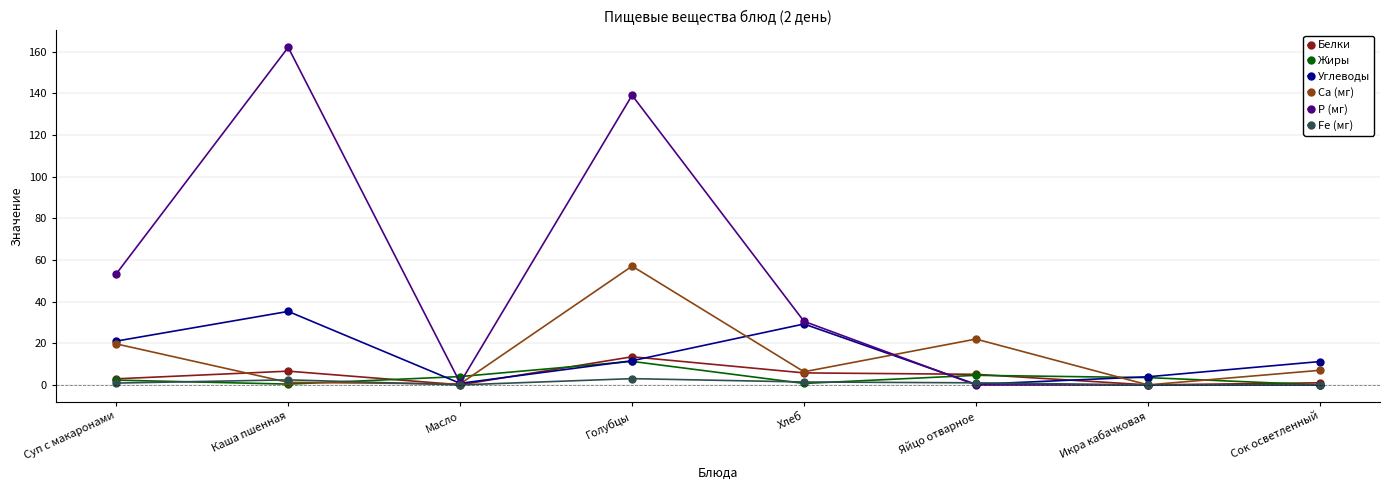

Does the chart have visible grid lines?

Yes